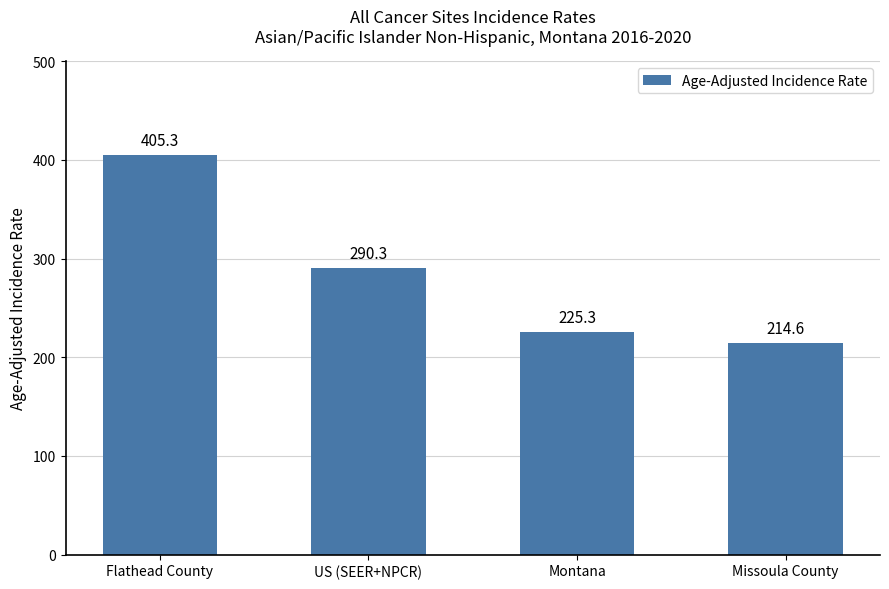

Which category has the highest value across all series?

Flathead County